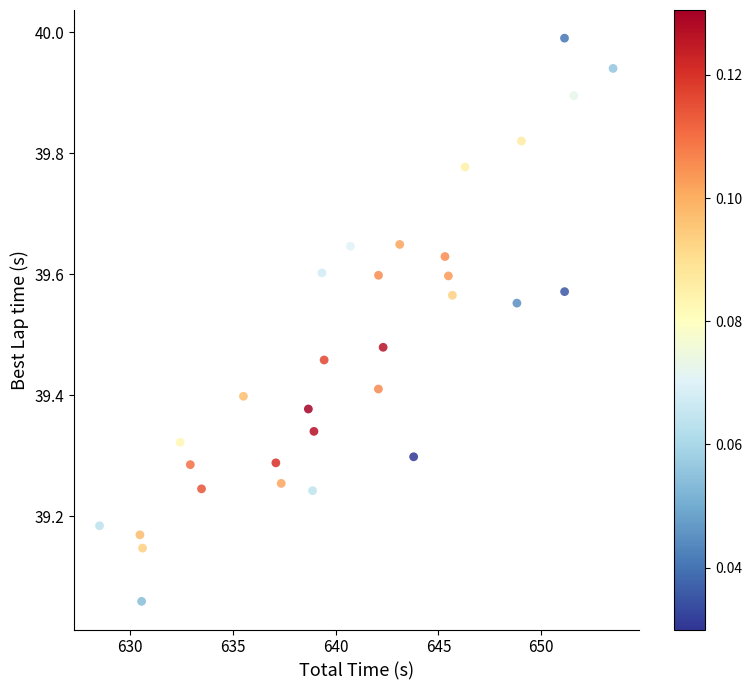

What is the range of X values (max minus min)?

25.0